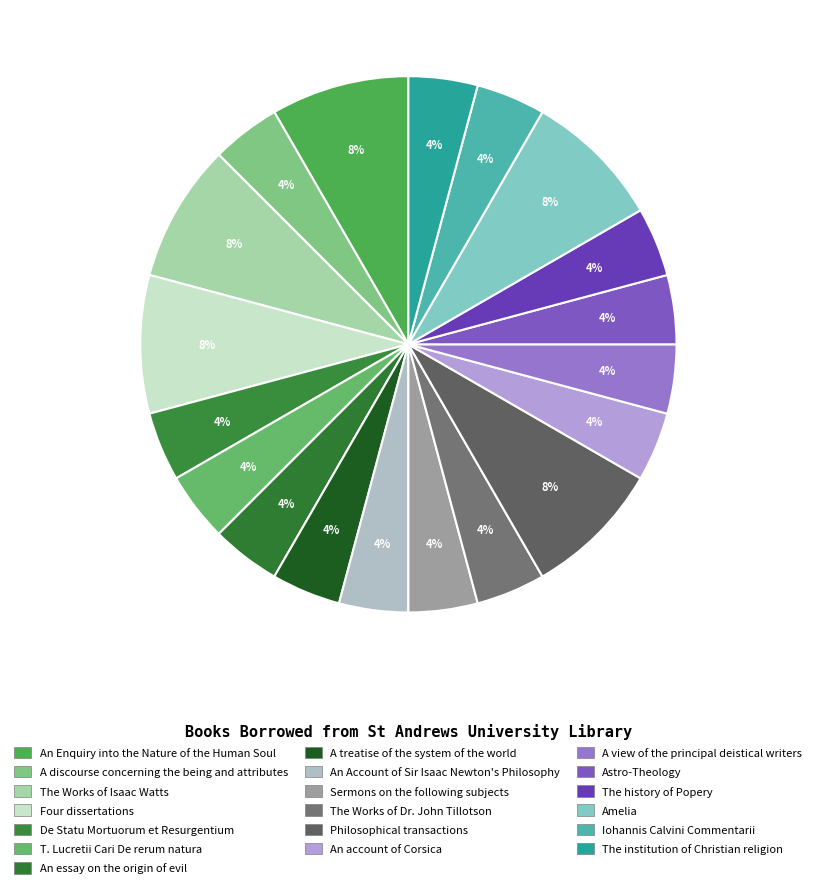

How many segments does this pie chart have?

19